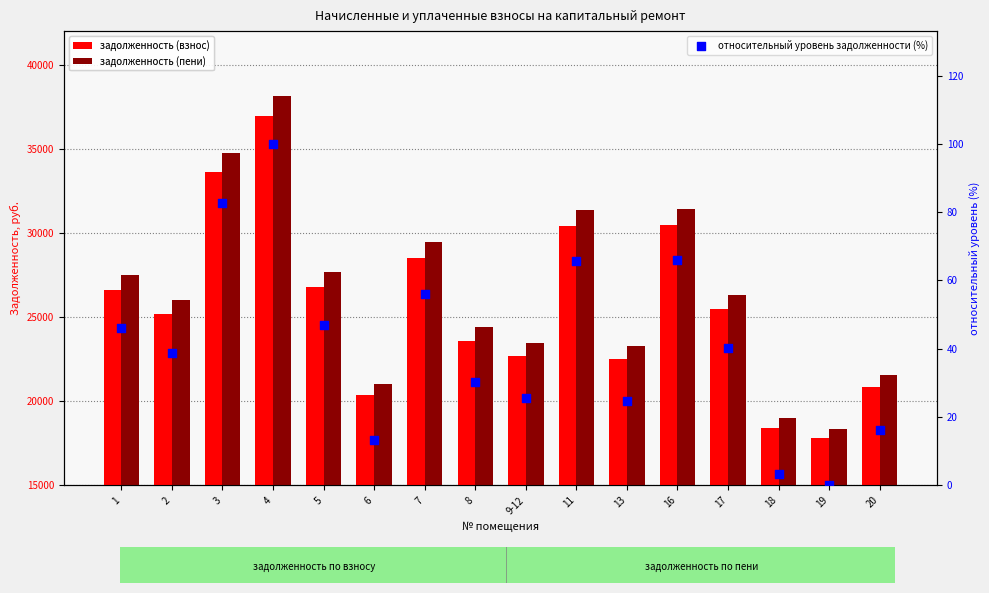

What is the total value across all series at 11?

61857.6